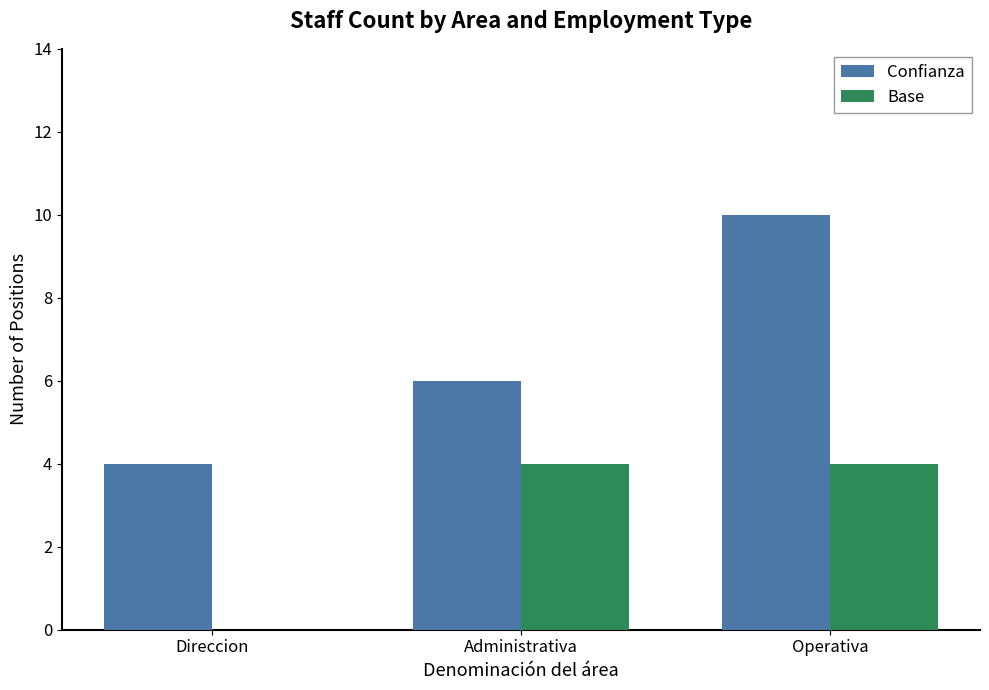

What is the difference between the Base values at Operativa and Direccion?

4